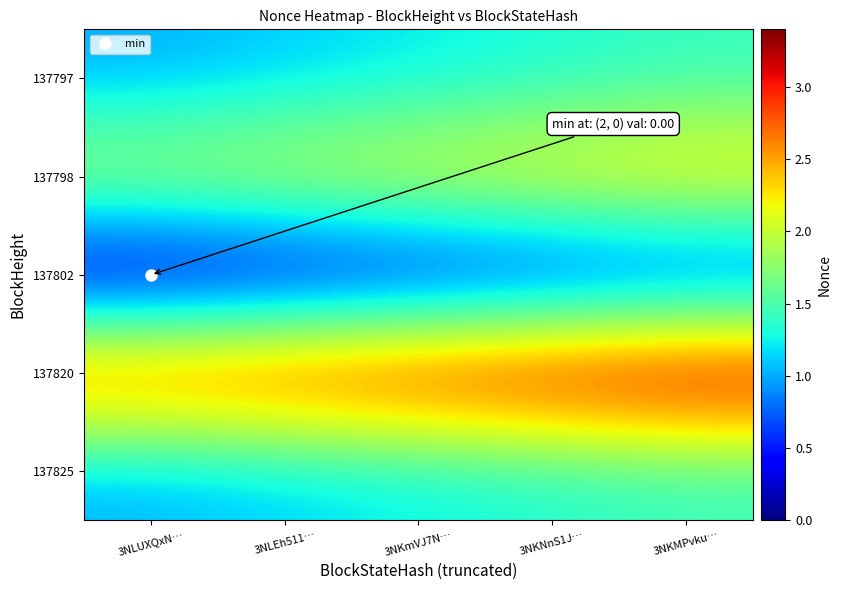

Count the number of data series in this chart.

5